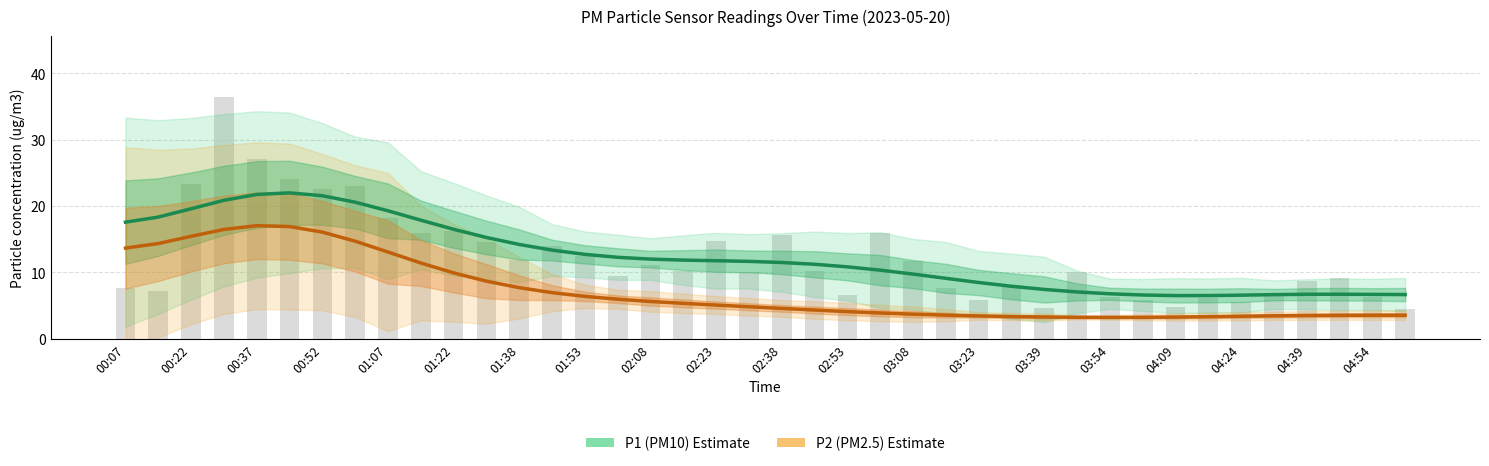

Is the value of P2 (PM2.5) at 23 greater than the value of P1 (PM10) at 02:08?

No